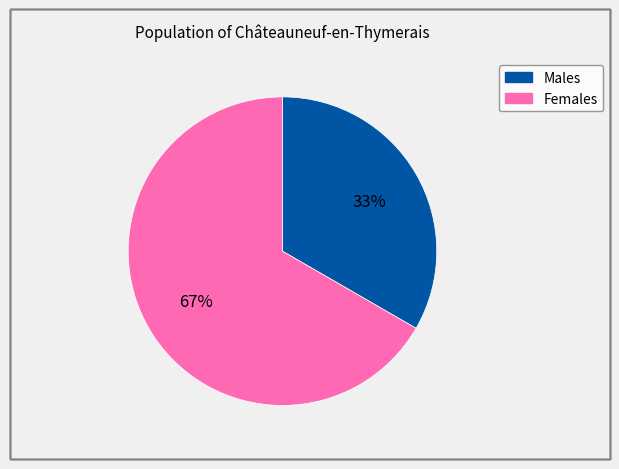

Combined, do Males and Females account for over 50%?

Yes